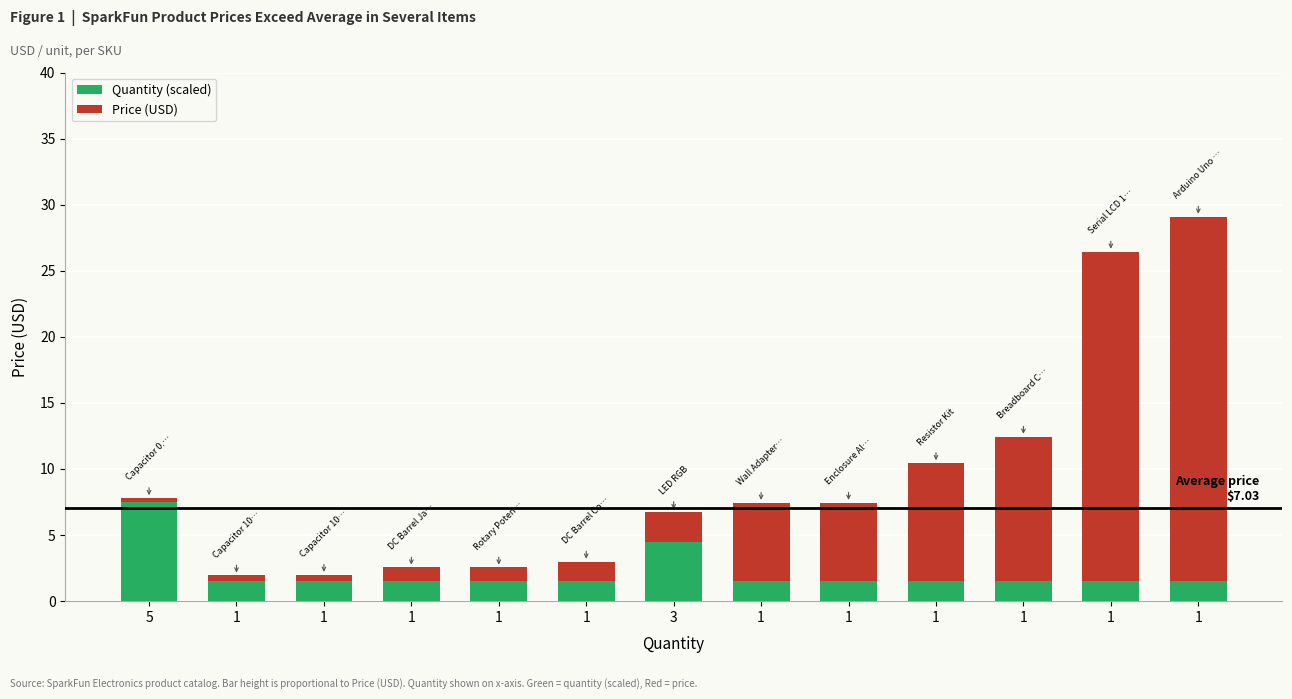

At how many categories does at least one series exceed 8?

4